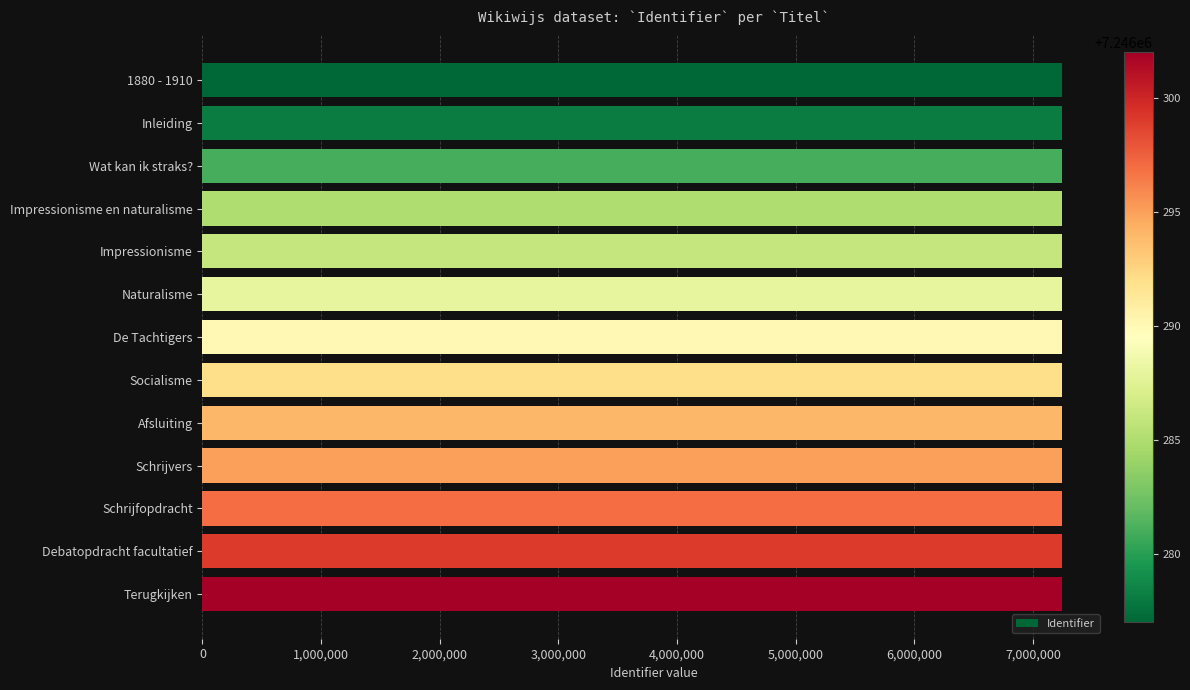

True or false: the data shows 5039909 at Impressionisme.

False